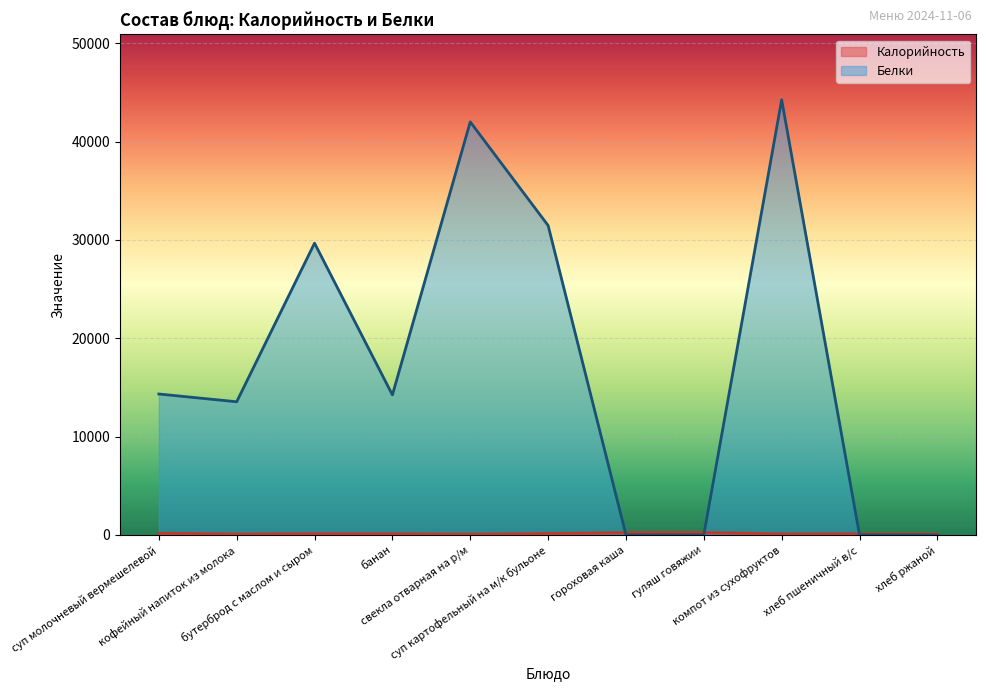

At бутерброд с маслом и сыром, list the series in order from largest to smallest.

Белки, Калорийность